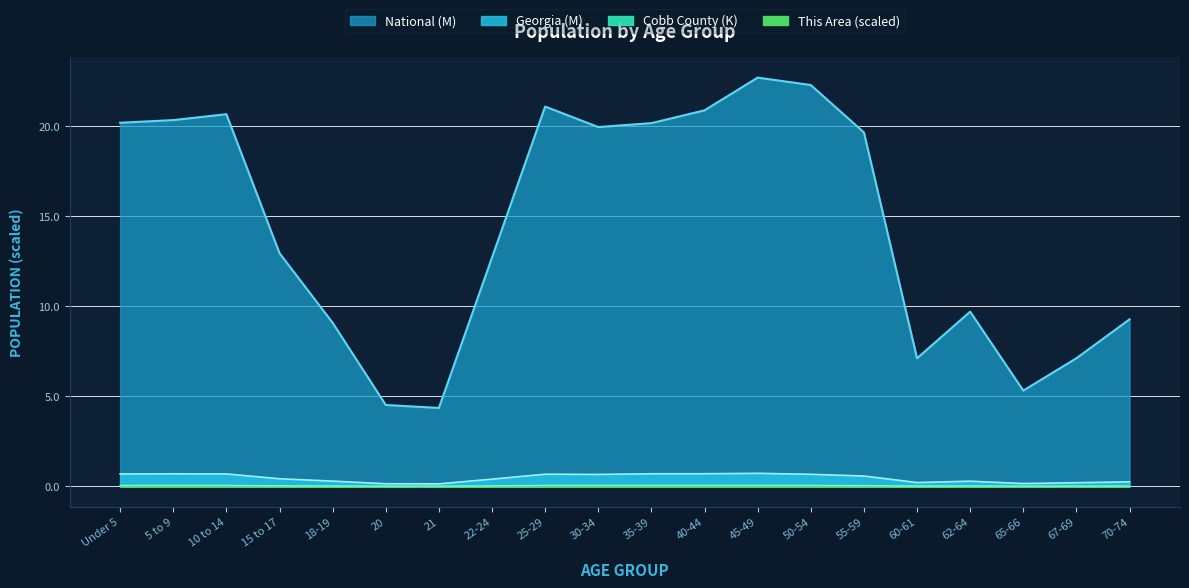

Is the value of Georgia at 21 greater than the value of Cobb County at 67-69?

Yes